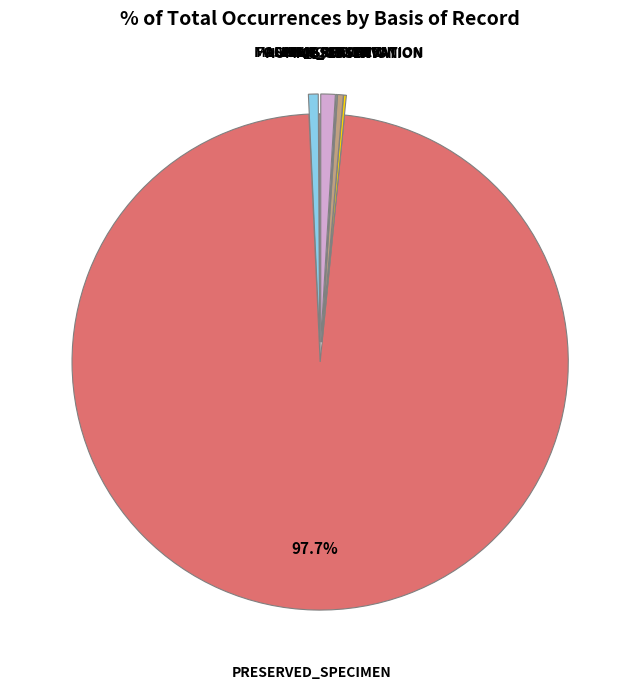

Is there any slice that represents more than half of the pie?

Yes